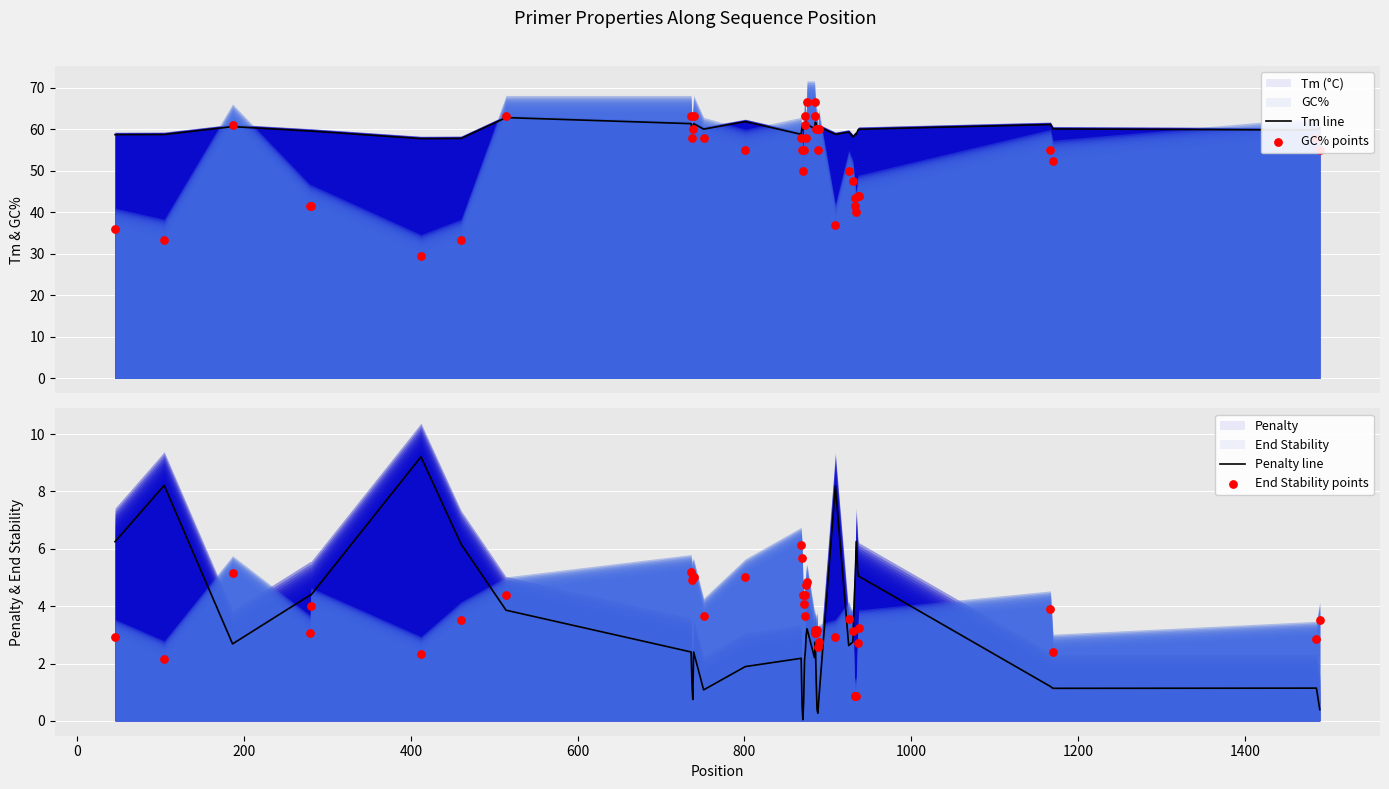

Which series reaches the maximum Y coordinate?

GC% points